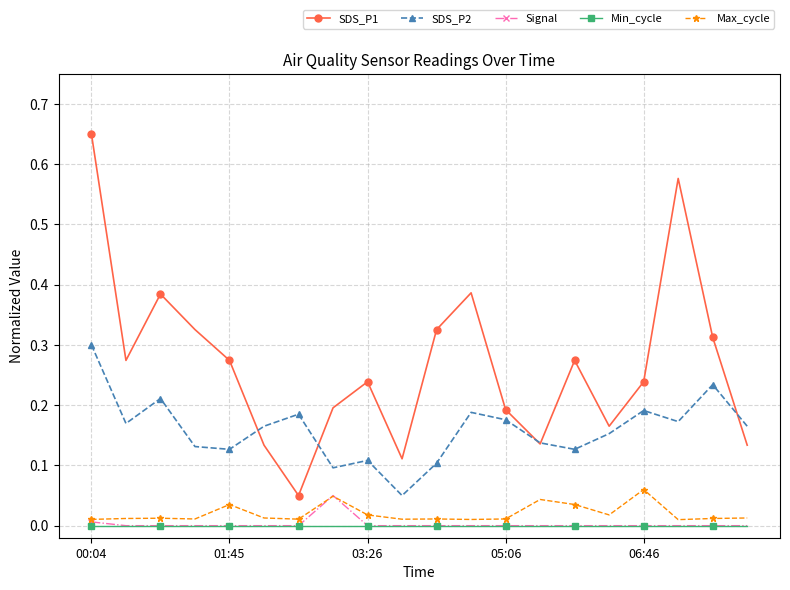

True or false: Min_cycle and SDS_P1 cross at least once.

False